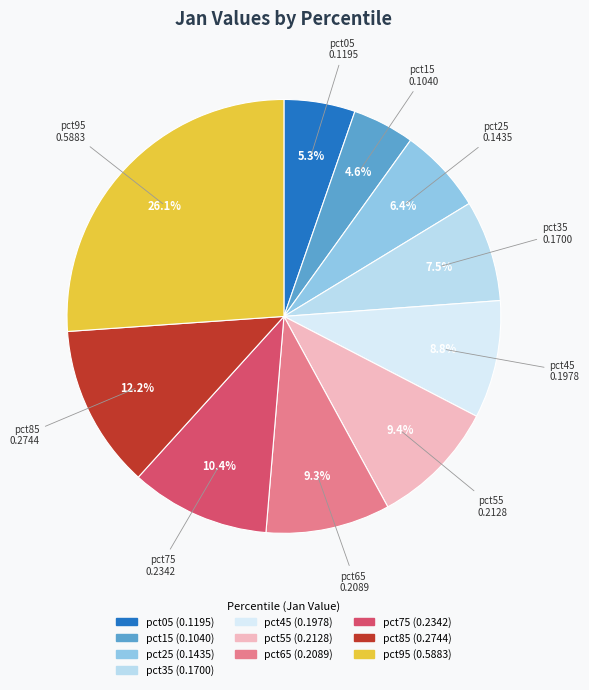

True or false: pct05 accounts for 5% of the total.

True